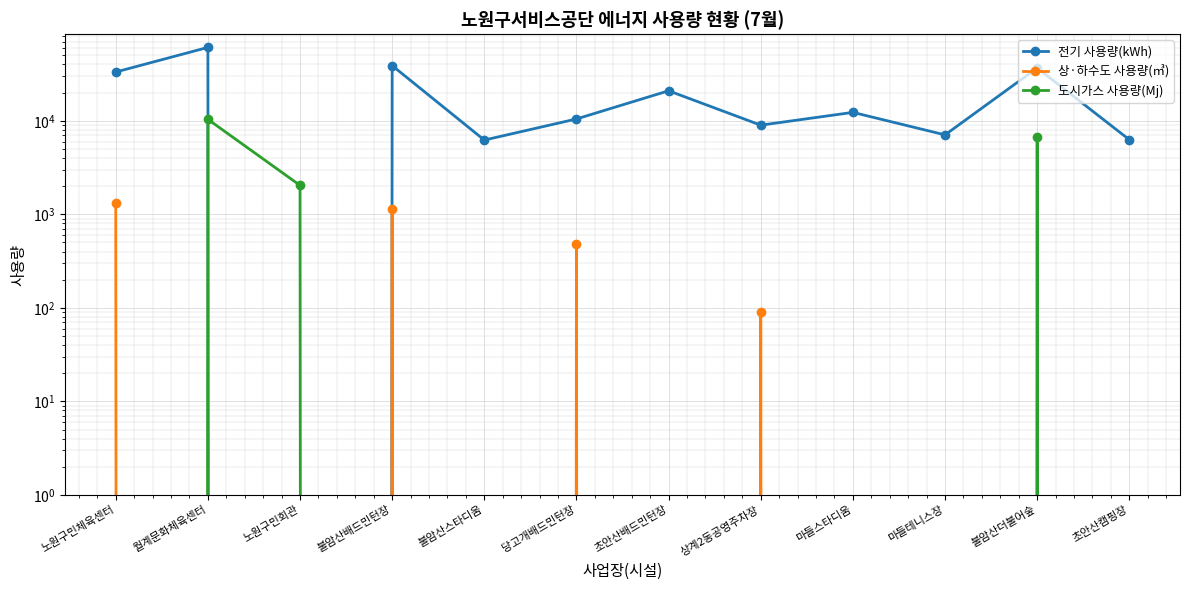

Is it true that 상·하수도 사용량(㎥) equals -916 at 불암산더불어숲?

False